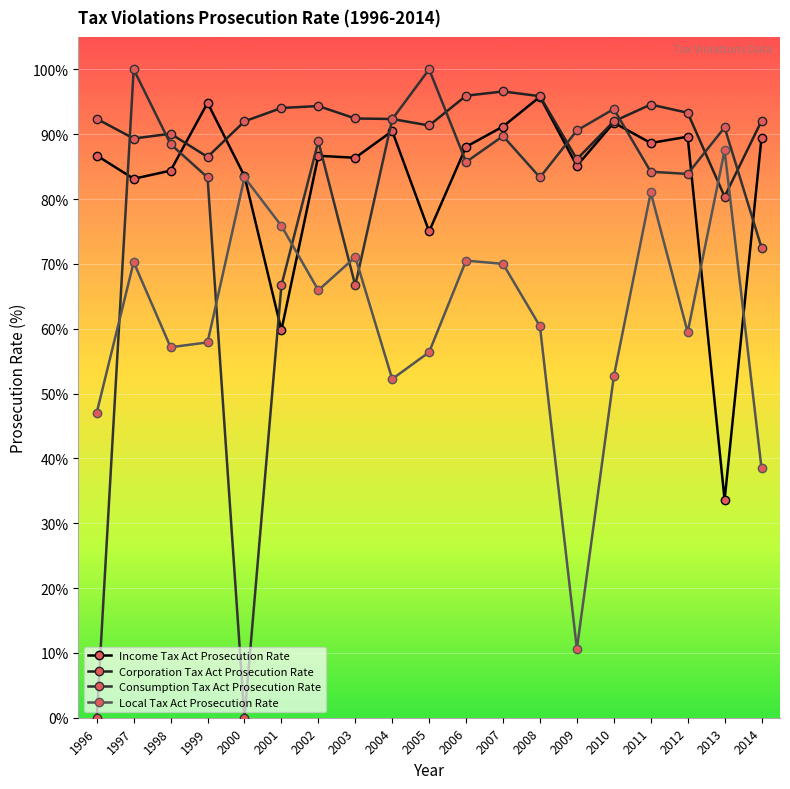

Reading left to right, what are all the values shown in this chart?

Income Tax Act Prosecution Rate: 86.7	83.1	84.4	94.8	83.5	59.8	86.7	86.4	90.5	75.0	88.1	91.2	95.8	85.1	91.8	88.6	89.6	33.6	89.5
Corporation Tax Act Prosecution Rate: 92.4	89.3	90.1	86.5	92.0	94.0	94.3	92.4	92.3	91.3	95.9	96.6	95.9	86.1	92.0	94.6	93.3	80.4	92.0
Consumption Tax Act Prosecution Rate: 0.0	100.0	88.5	83.3	0.0	66.7	88.9	66.7	92.3	100.0	85.7	89.7	83.3	90.6	93.9	84.2	83.9	91.0	72.5
Local Tax Act Prosecution Rate: 47.1	70.3	57.1	57.9	83.3	75.9	65.9	71.0	52.2	56.4	70.5	70.0	60.4	10.6	52.6	81.0	59.5	87.5	38.5